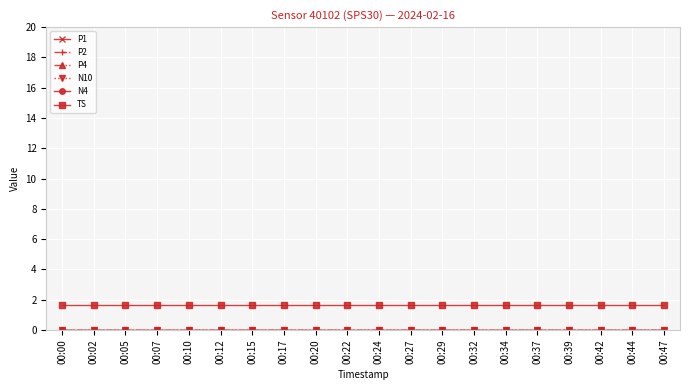

What is the approximate value of TS at 00:17?

1.6